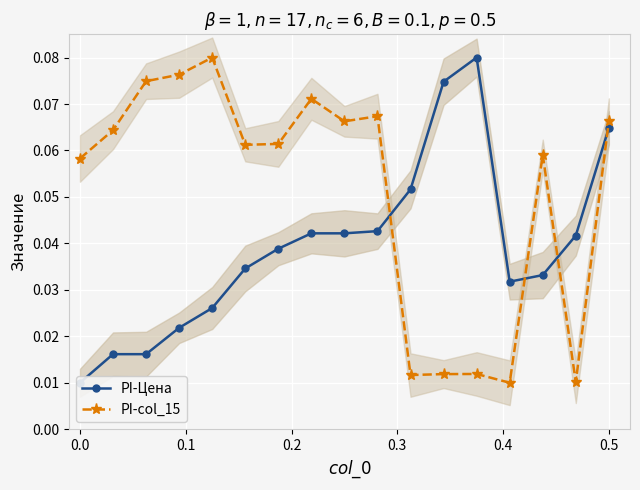

How many interior local peaks does the PI-col_15 series have?

5